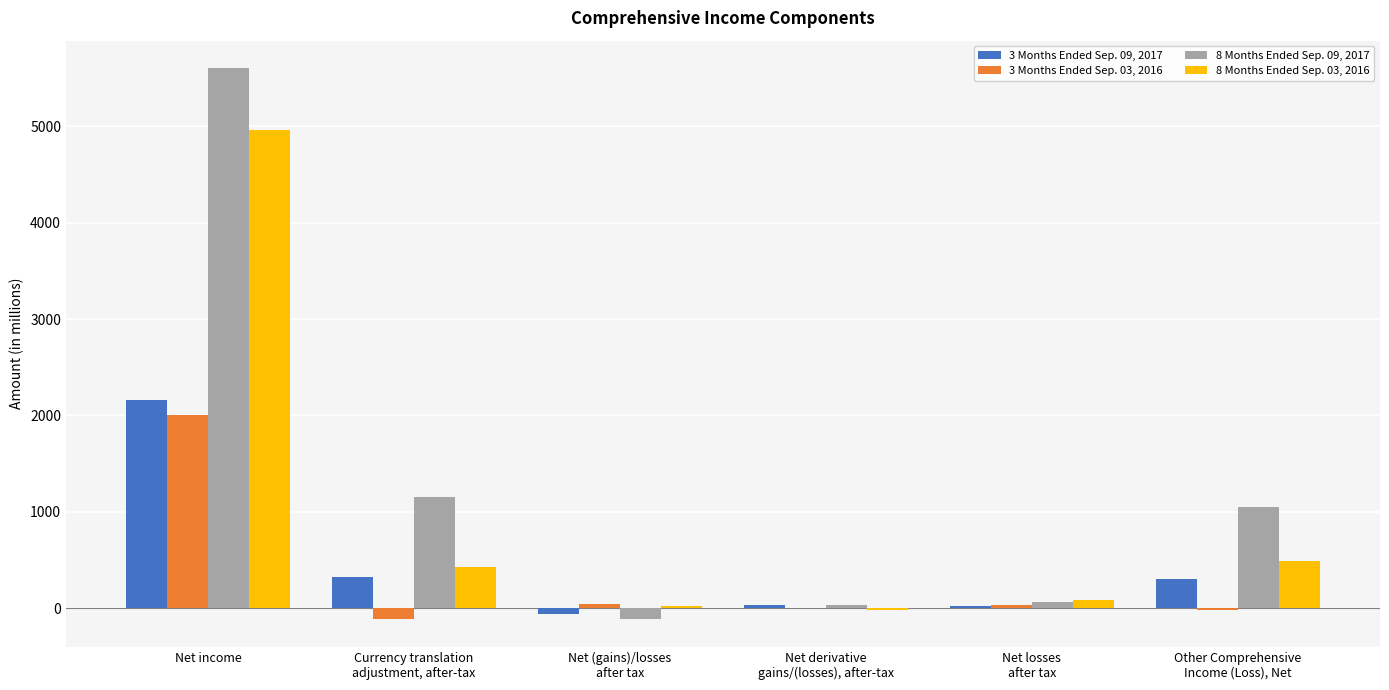

At which label does 8 Months Ended Sep. 09, 2017 reach its peak?

Net income